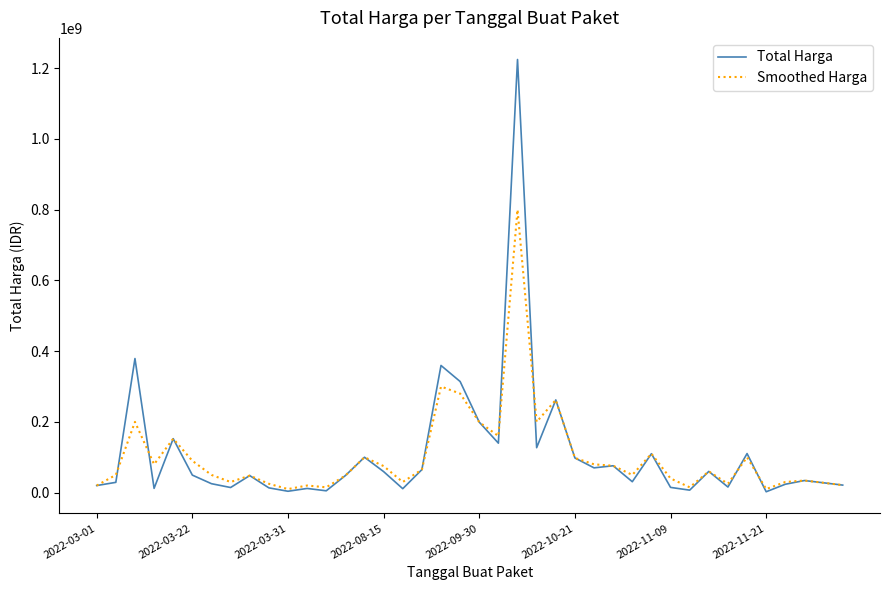

How many distinct data groups are displayed?

2